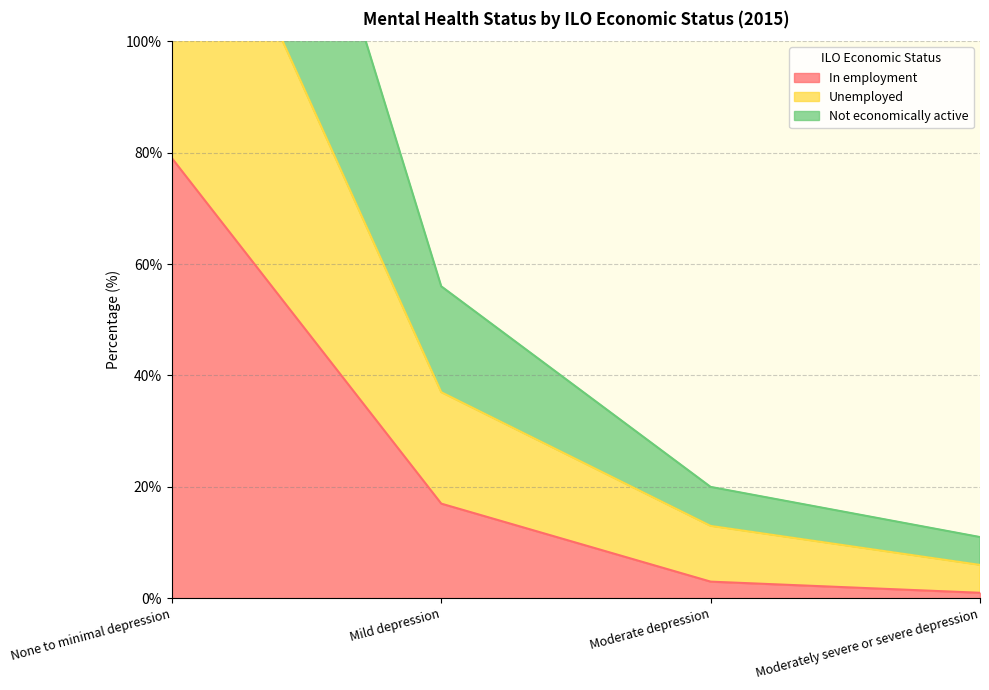

Between Moderate depression and None to minimal depression, which is larger?

None to minimal depression